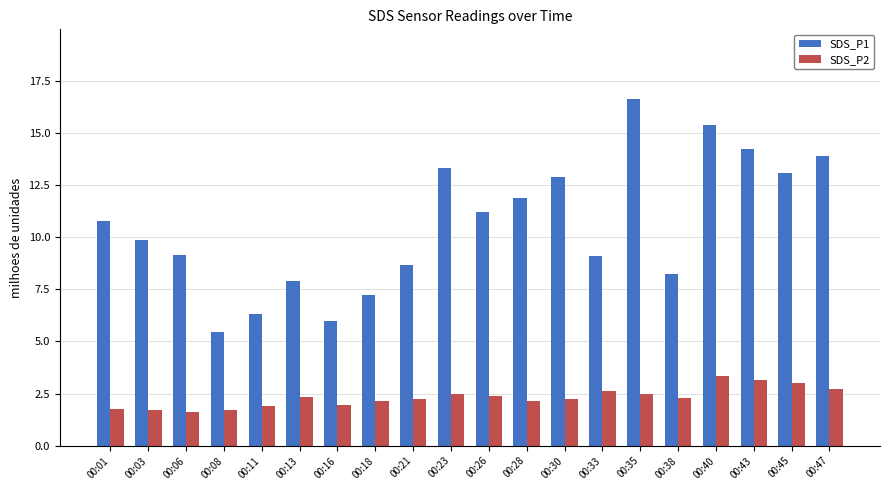

The SDS_P1 series shows 14.2 at 00:43. True or false?

True